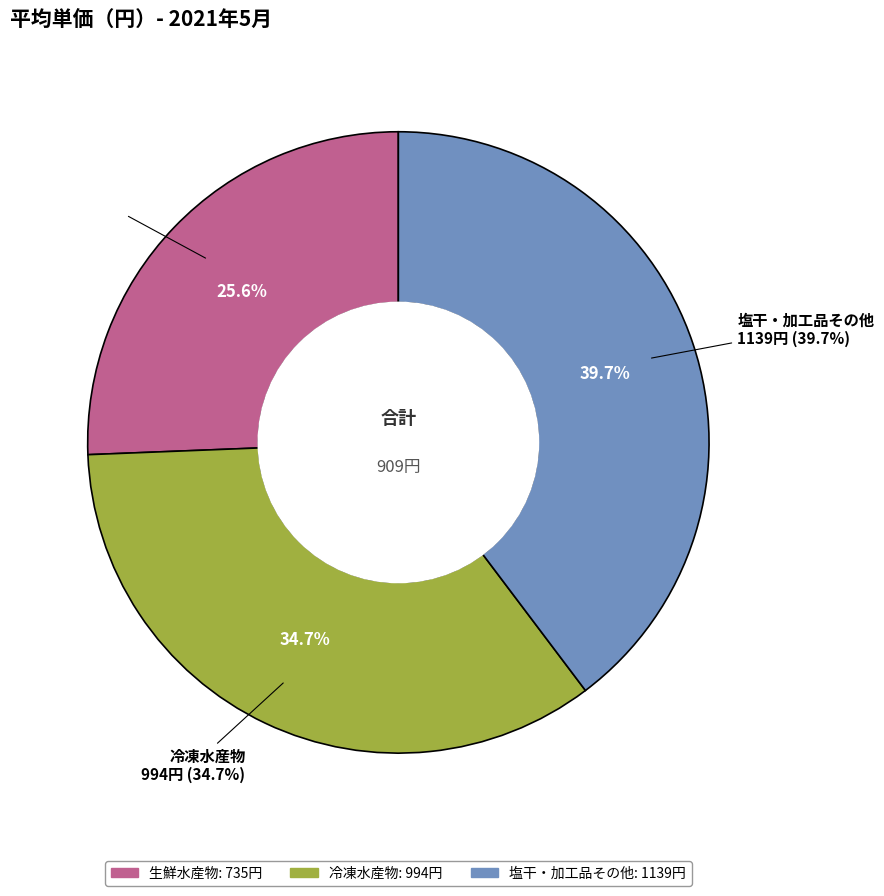

What is the ratio of the value at 塩干・加工品その他 to the value at 冷凍水産物?

1.1